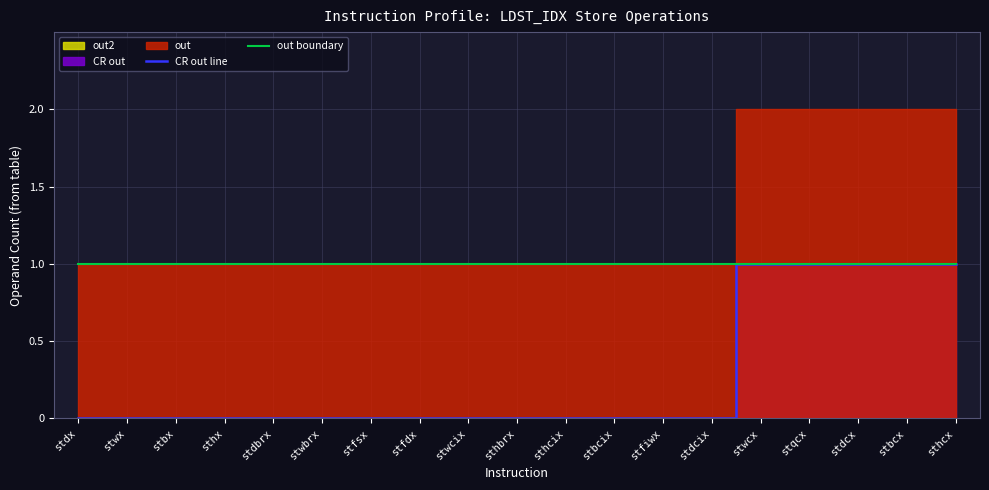

True or false: CR out line has a value of 0 at stdcix.

False